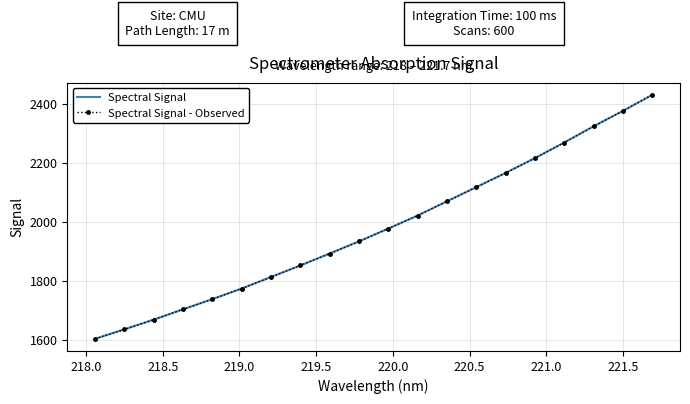

Which series has the largest total across all categories?

Spectral Signal